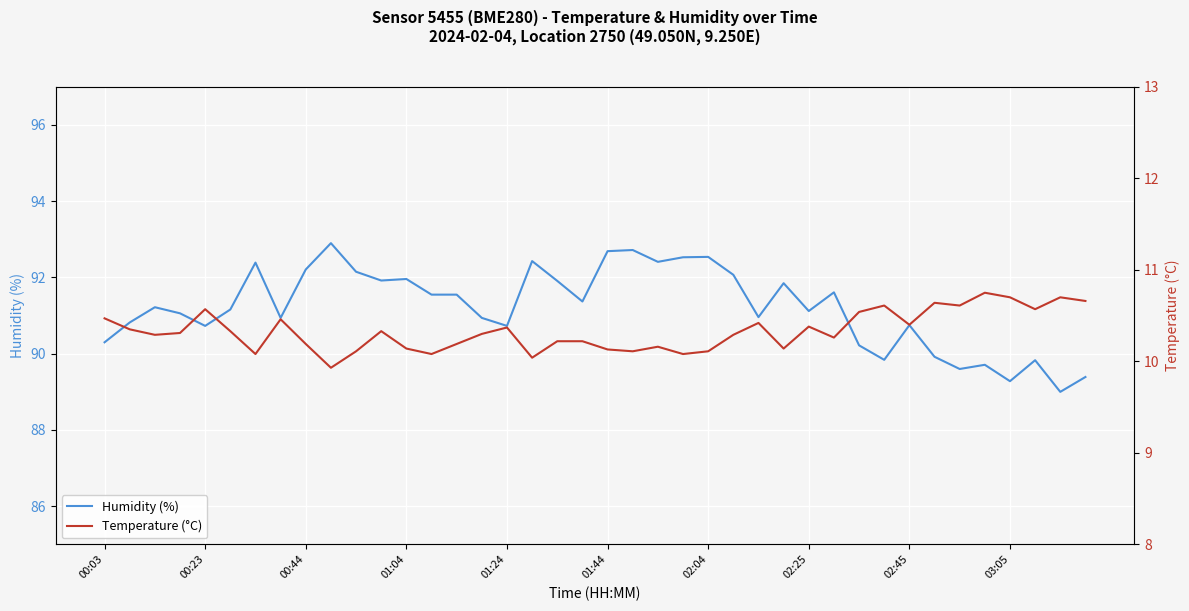

Reading right to left, transcribe all the data shown in this chart.

Humidity (%): 89.4	89.0	89.8	89.3	89.7	89.6	89.9	90.8	89.8	90.2	91.6	91.1	91.8	91.0	92.1	92.5	92.5	92.4	92.7	92.7	91.4	91.9	92.4	90.7	90.9	91.5	91.5	92.0	91.9	92.2	92.9	92.2	90.9	92.4	91.2	90.7	91.1	91.2	90.8	90.3
Temperature (°C): 10.7	10.7	10.6	10.7	10.8	10.6	10.6	10.4	10.6	10.5	10.3	10.4	10.1	10.4	10.3	10.1	10.1	10.2	10.1	10.1	10.2	10.2	10.0	10.4	10.3	10.2	10.1	10.1	10.3	10.1	9.9	10.2	10.5	10.1	10.3	10.6	10.3	10.3	10.3	10.5